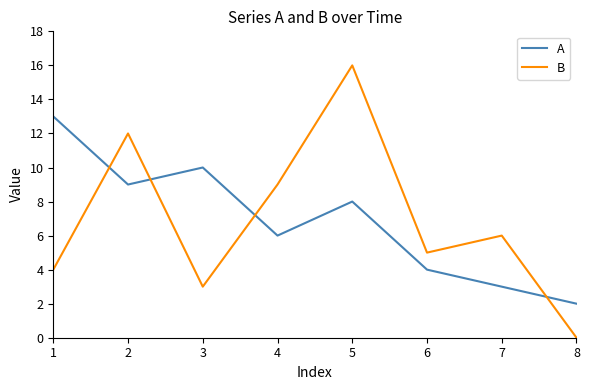

Reading right to left, extract all data points from this chart.

A: 8=2	7=3	6=4	5=8	4=6	3=10	2=9	1=13
B: 8=0	7=6	6=5	5=16	4=9	3=3	2=12	1=4